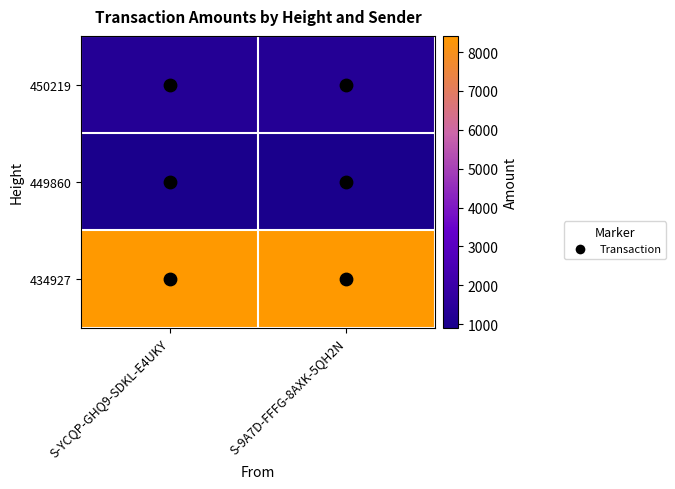

What is the total value across all series at S-YCQP-GHQ9-SDKL-E4UKY?

10597.9